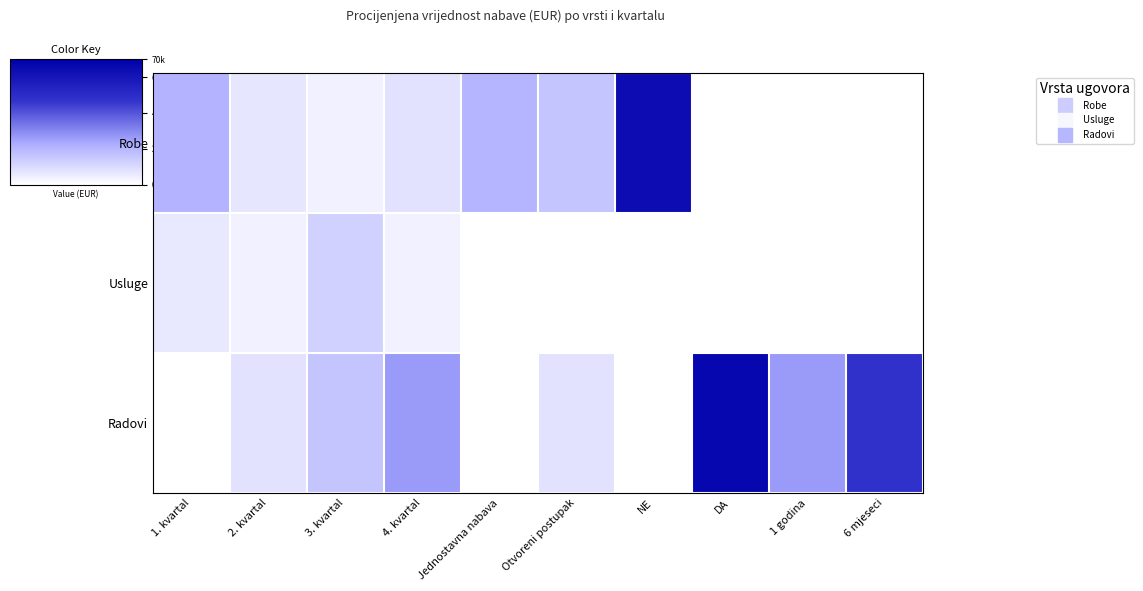

At 2. kvartal, list the series in order from largest to smallest.

Radovi, Robe, Usluge